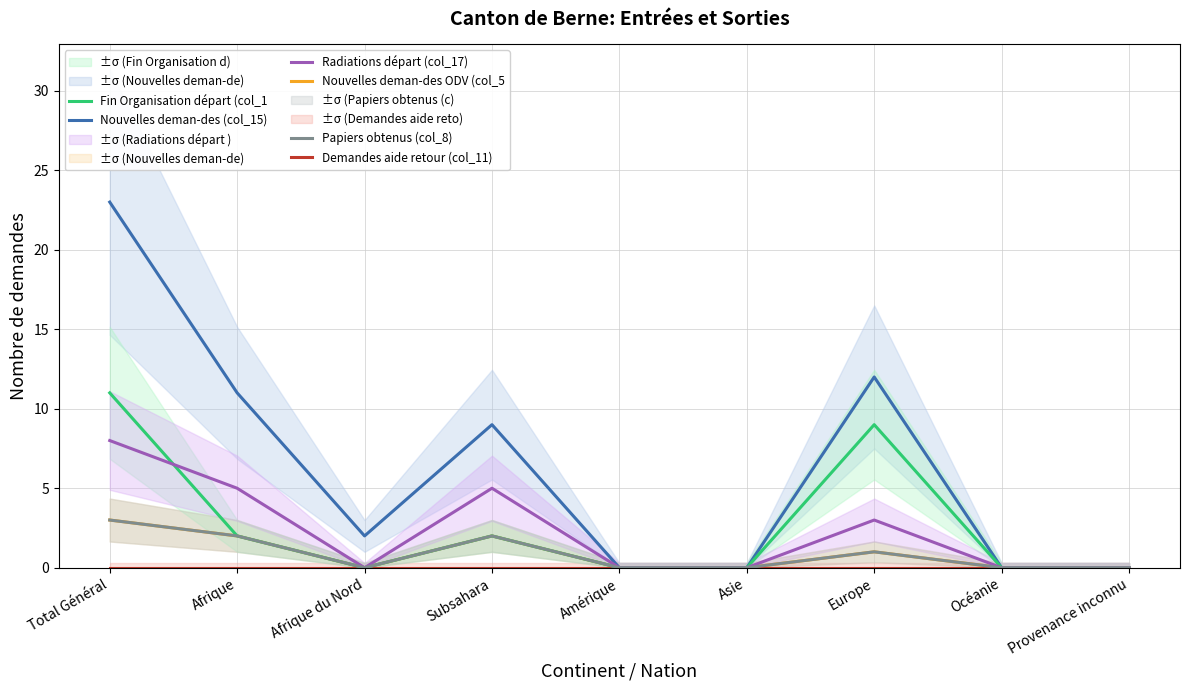

What is the label of the 6th point from the right?

Subsahara